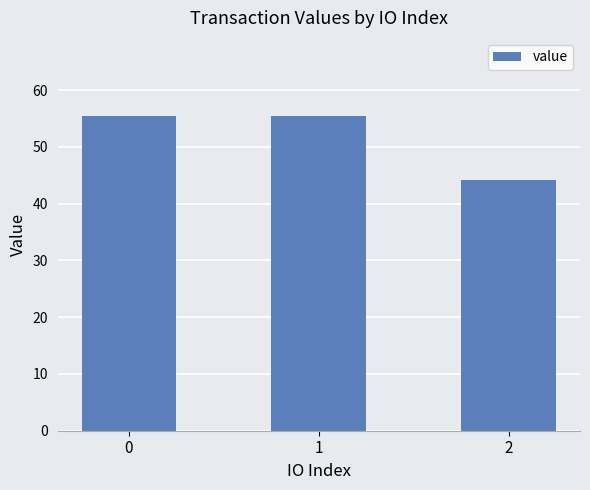

The chart shows a value of 32.6 at 1. True or false?

False